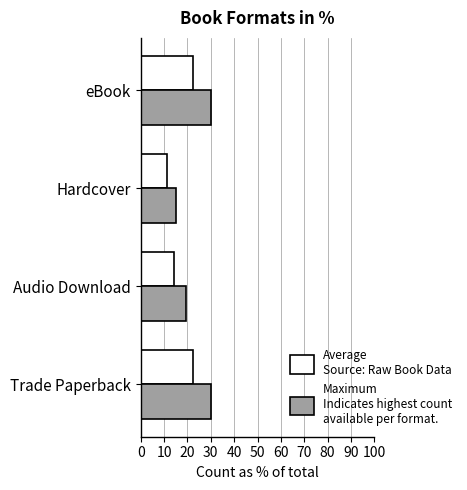

What is the spread (max minus min) of values at Audio Download?

5.1